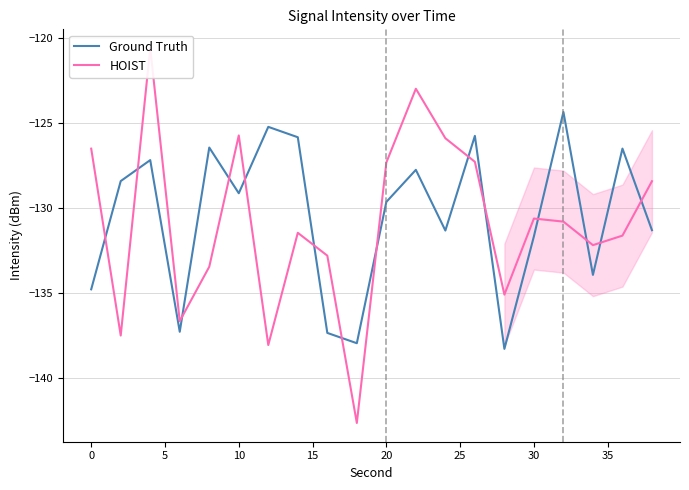

Does the chart display data point markers on the line(s)?

No